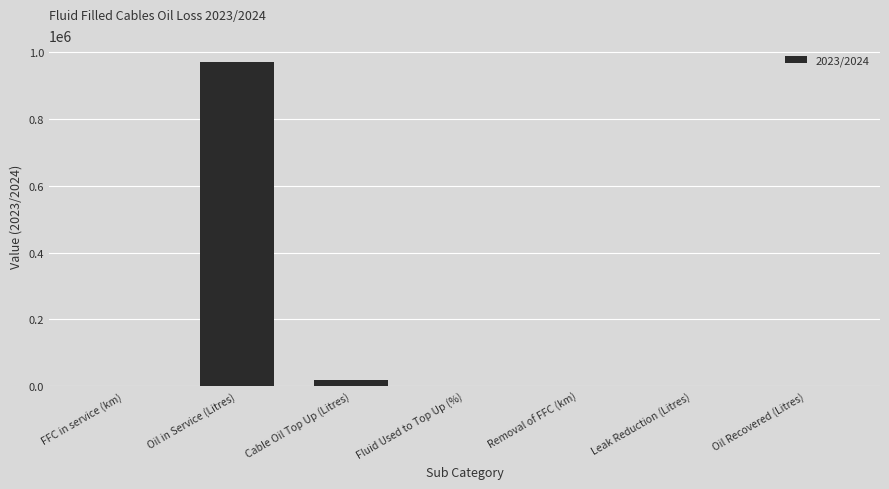

Count the number of categories in the chart.

7